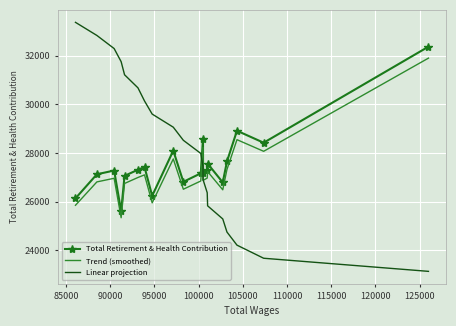

What is the sum of all Trend (smoothed) values?

544438.0